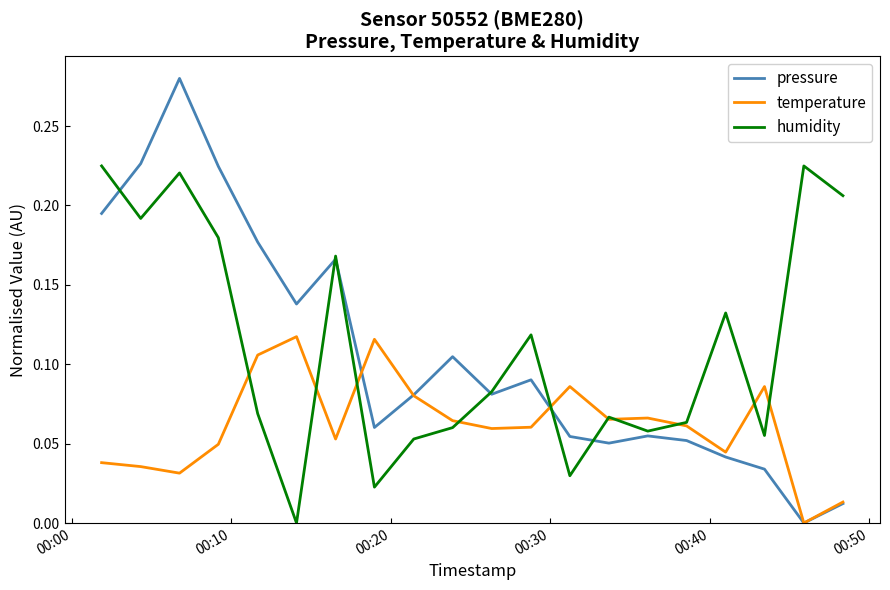

List the series in order of their peak value, lowest first.

temperature, humidity, pressure